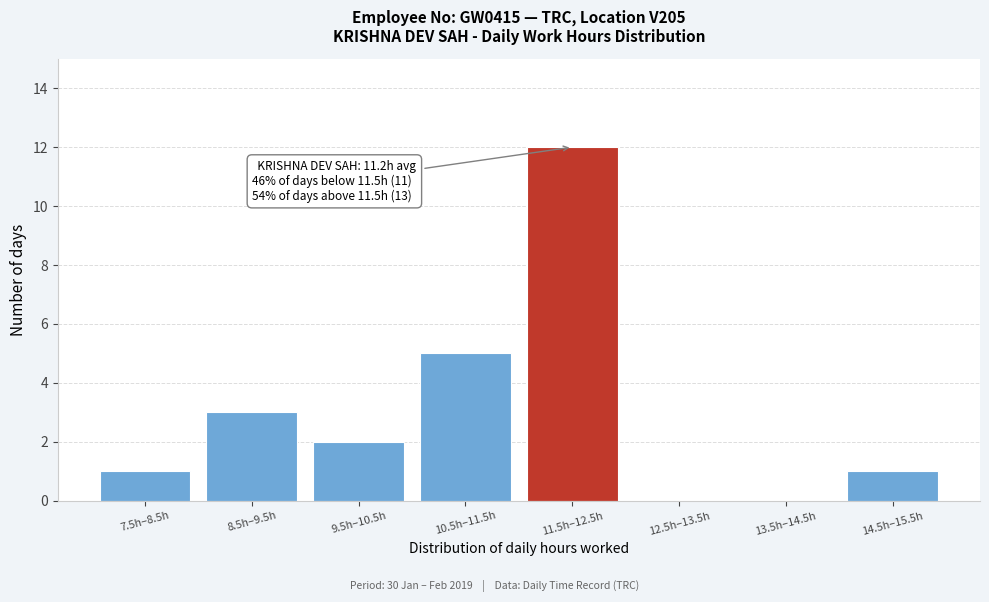

Reading right to left, transcribe all the data shown in this chart.

14.5h–15.5h=1	13.5h–14.5h=0	12.5h–13.5h=0	11.5h–12.5h=12	10.5h–11.5h=5	9.5h–10.5h=2	8.5h–9.5h=3	7.5h–8.5h=1